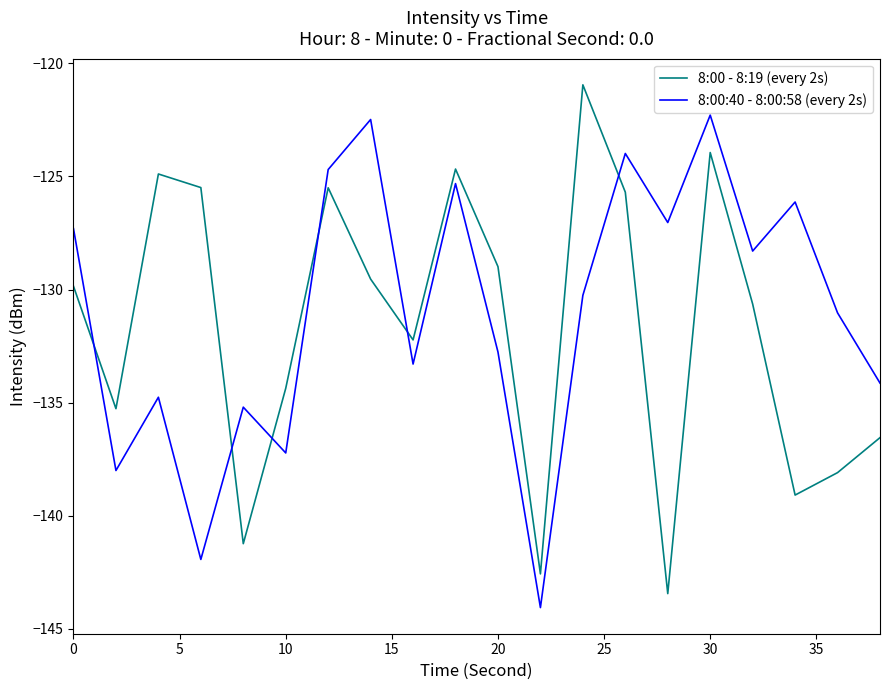

What is the maximum value shown in the chart?

-121.0